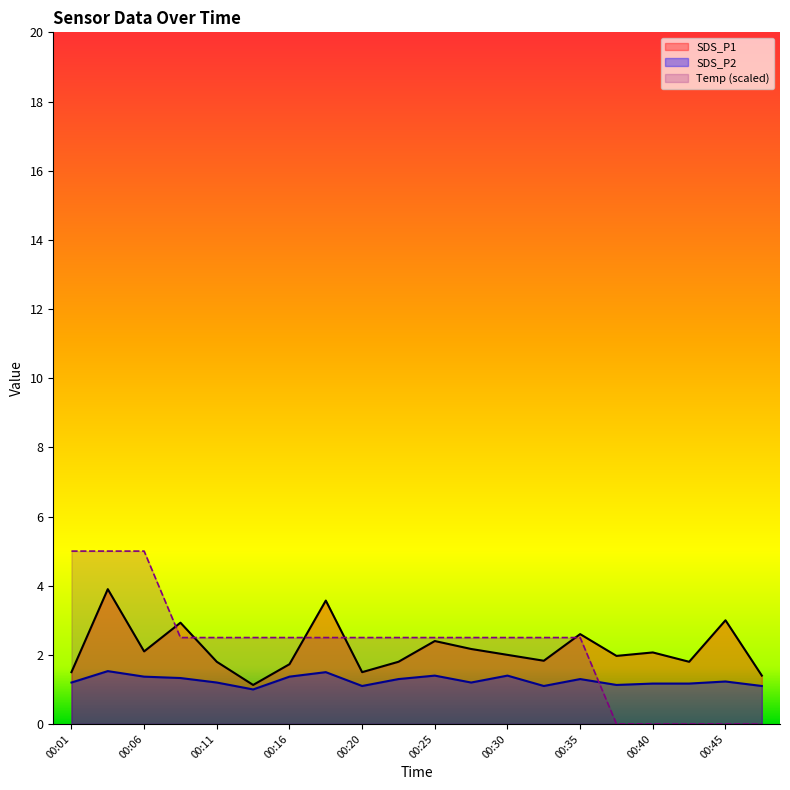

What is the value of the SDS_P1 point at the 3rd from the left?

2.1